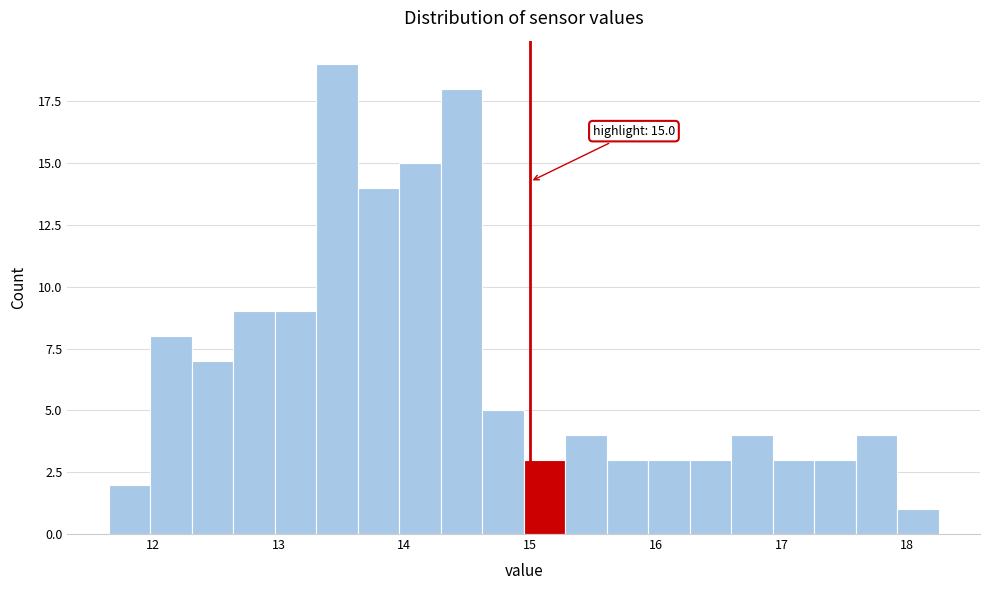

Read against the x-axis, roughly where is the centre of the tallest bar?

13.5